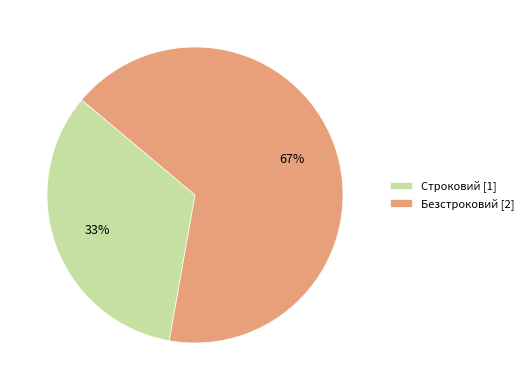

The Строковий slice represents 24% of the pie. True or false?

False